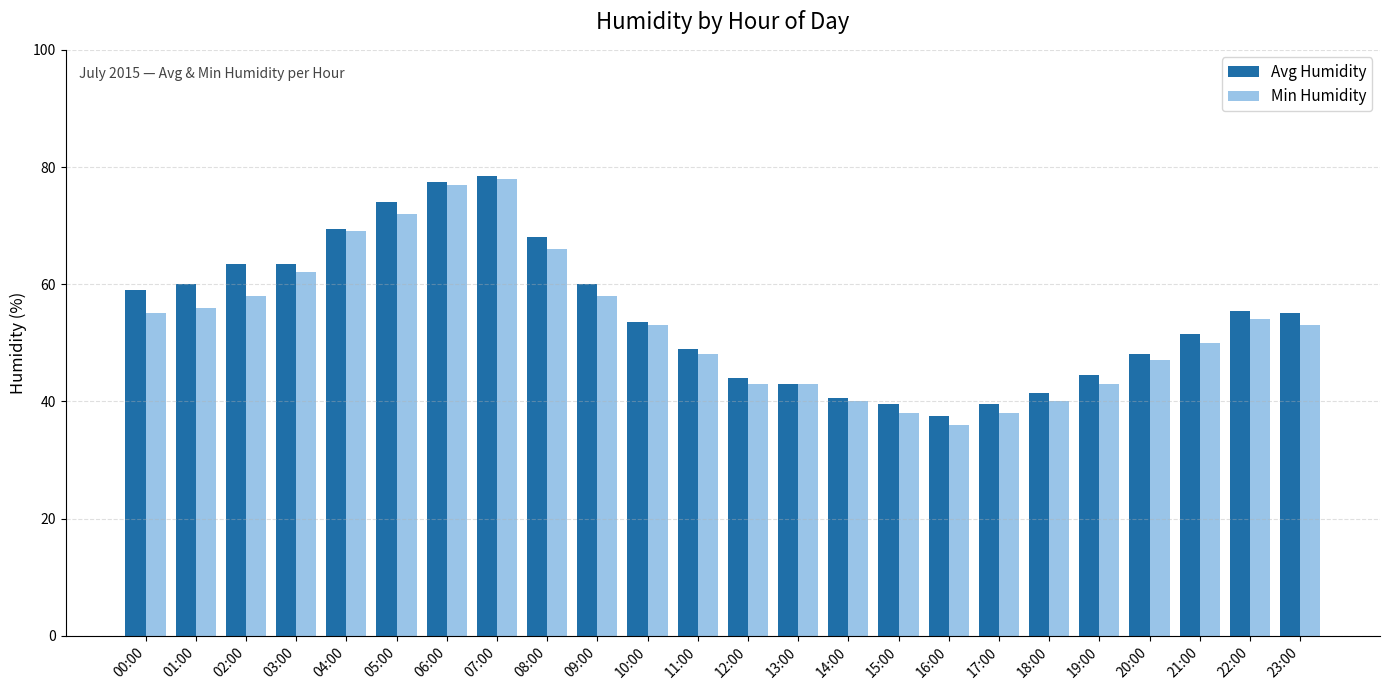

What is the total value across all series at 19:00?

87.5